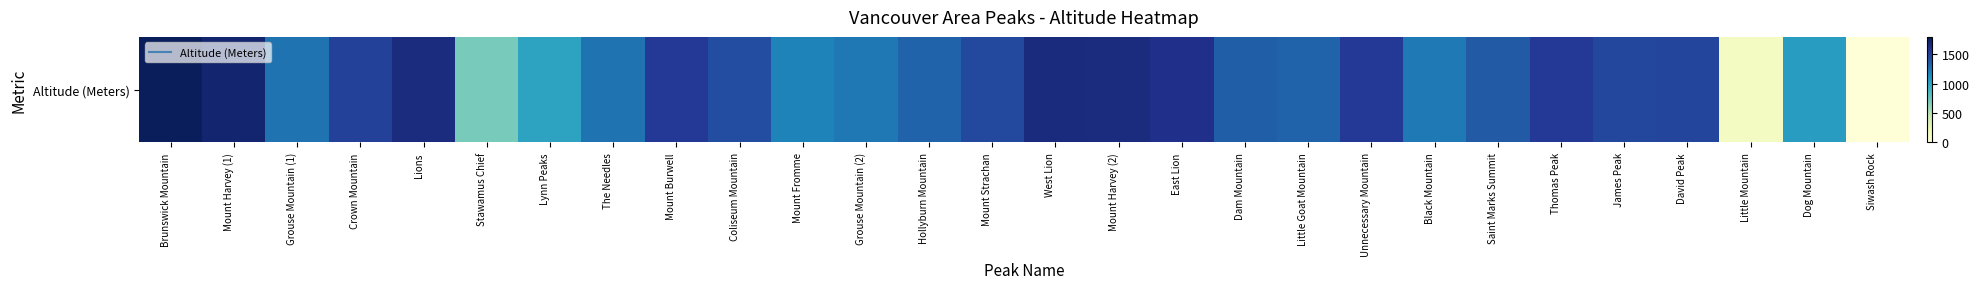

List the labels in order of value, largest first.

Brunswick Mountain, Mount Harvey (1), West Lion, Mount Harvey (2), Lions, East Lion, Unnecessary Mountain, Mount Burwell, Thomas Peak, Crown Mountain, David Peak, James Peak, Mount Strachan, Coliseum Mountain, Saint Marks Summit, Dam Mountain, Hollyburn Mountain, Little Goat Mountain, The Needles, Grouse Mountain (1), Grouse Mountain (2), Black Mountain, Mount Fromme, Dog Mountain, Lynn Peaks, Stawamus Chief, Little Mountain, Siwash Rock